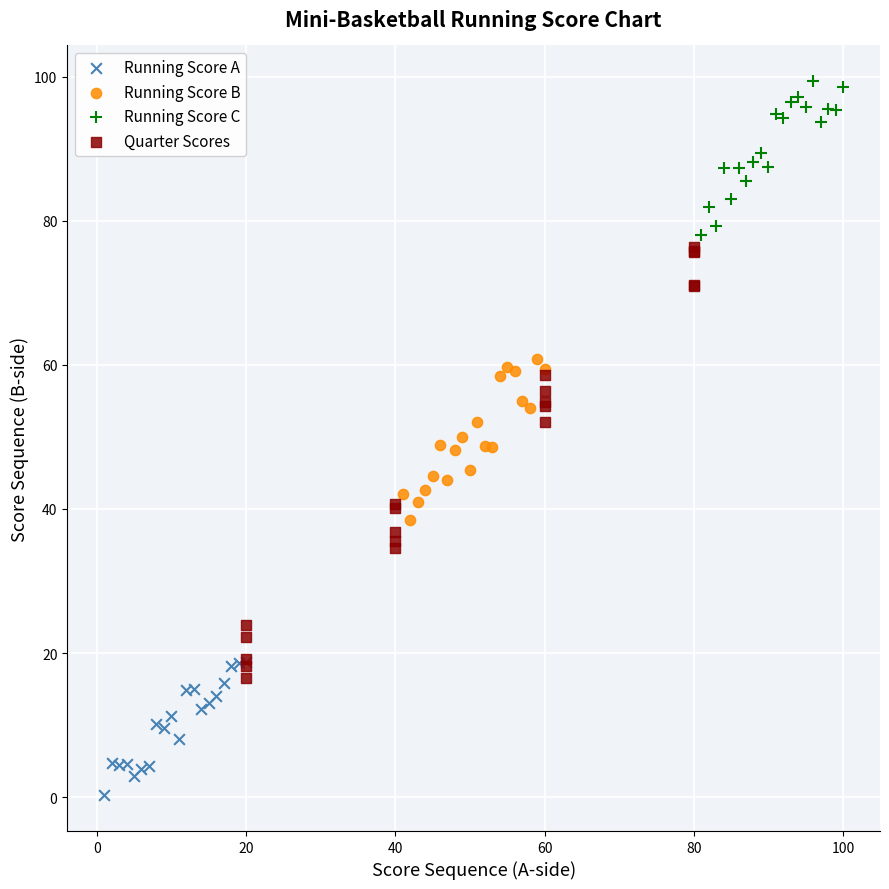

Which series reaches the maximum Y coordinate?

Running Score C